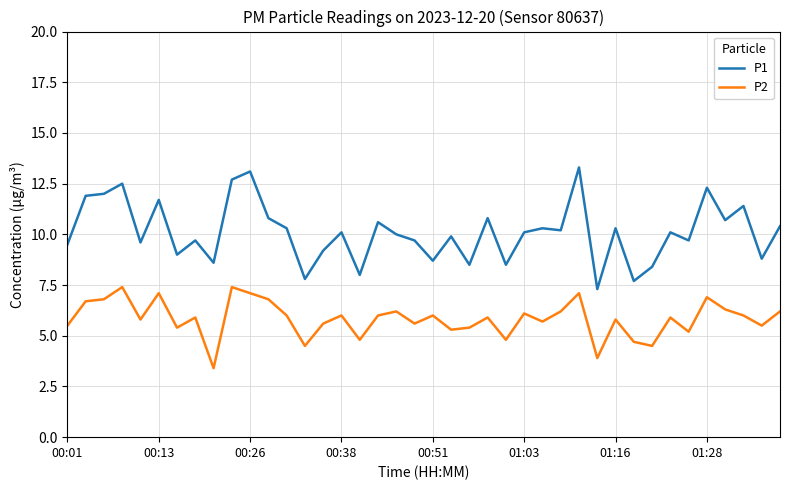

What are all the series names shown in the legend?

P1, P2